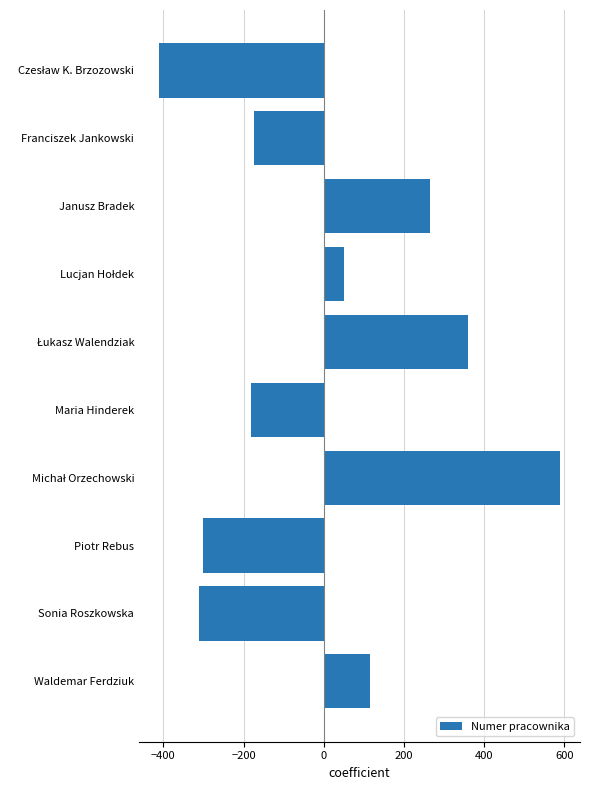

The value at Maria Hinderek is -70.5. True or false?

False